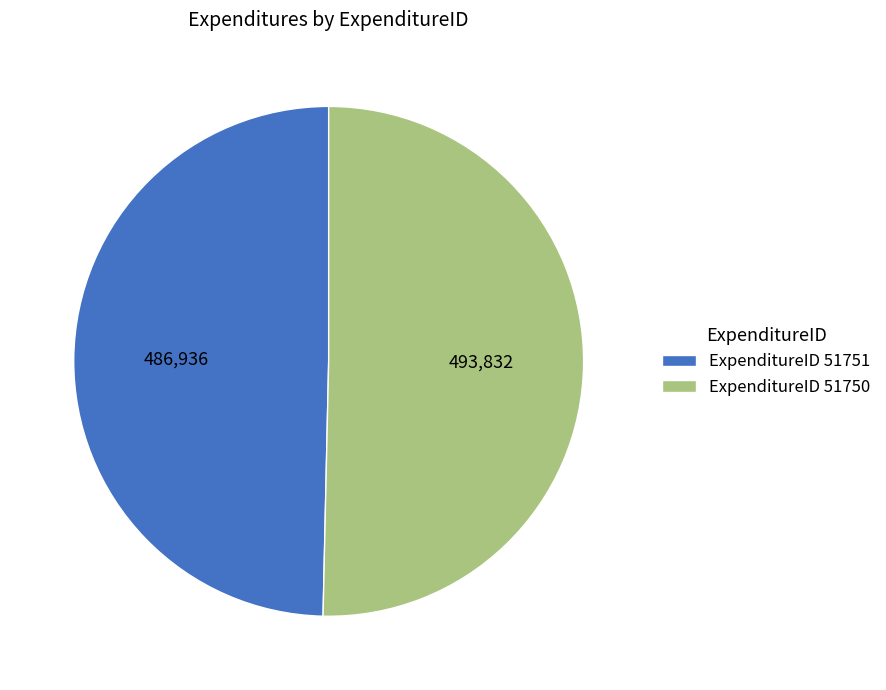

Rank the categories by value from highest to lowest.

ExpenditureID 51750, ExpenditureID 51751